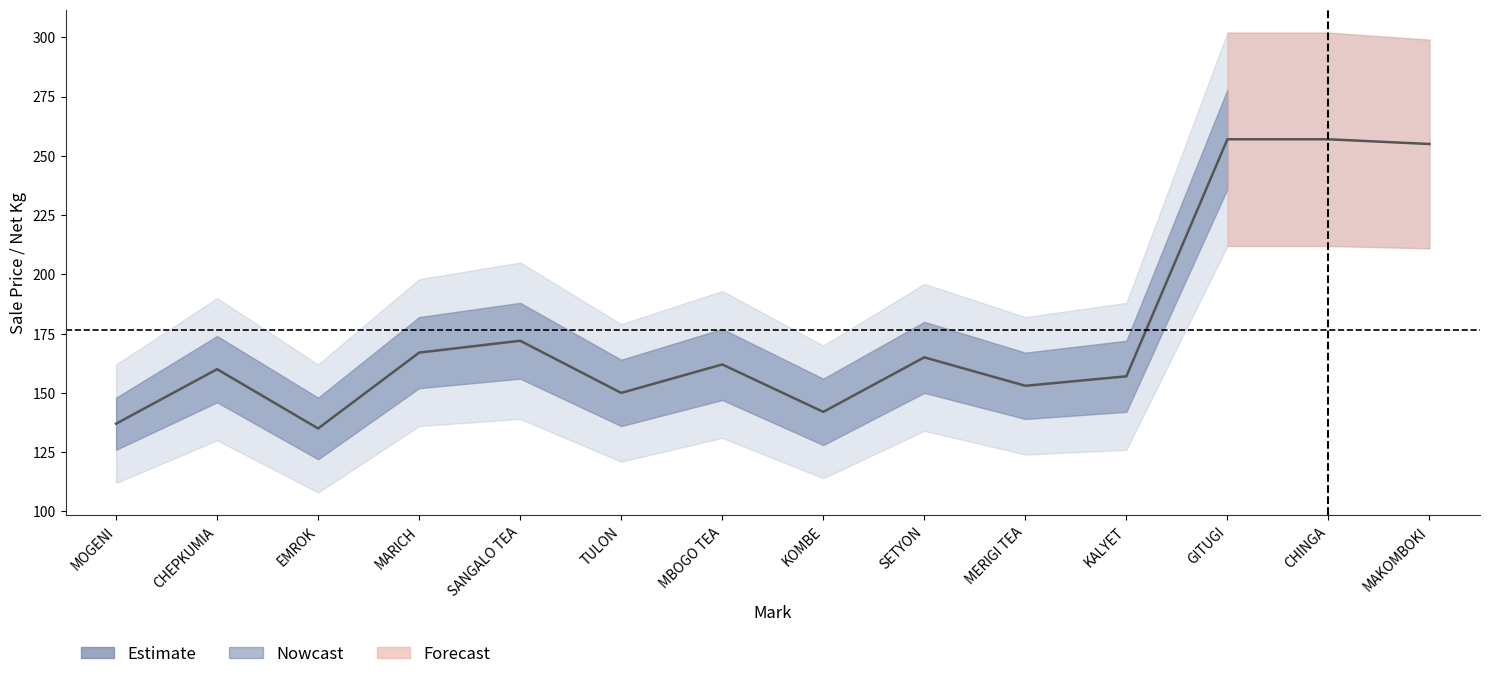

Is it true that the value at EMROK is 46?

False